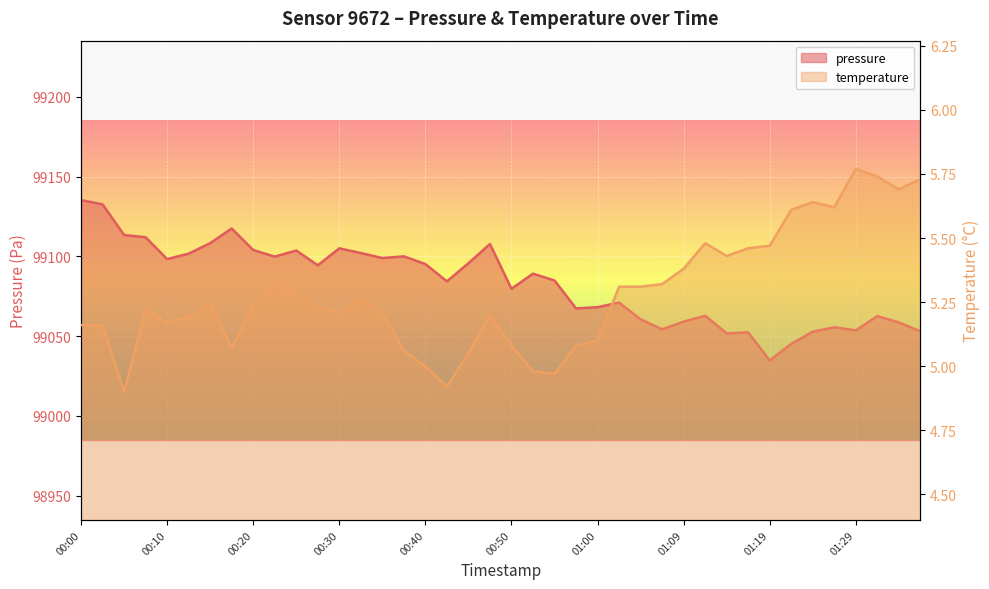

True or false: temperature has a value of 5.6 at 01:24.

True